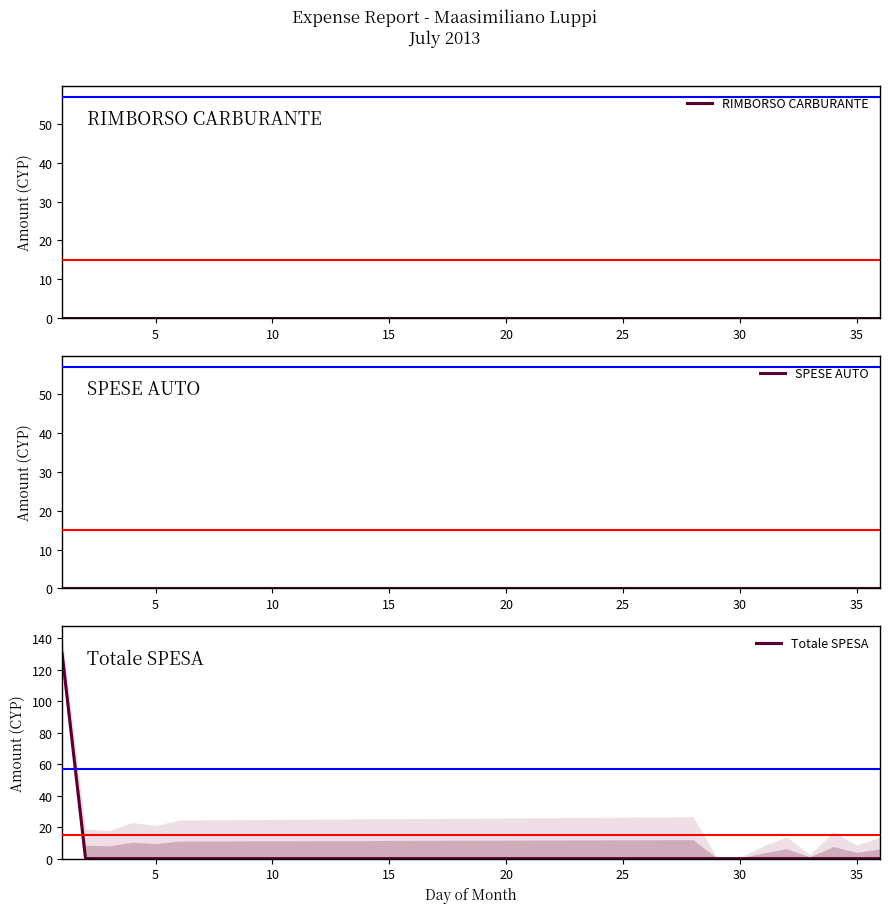

How many values in Totale SPESA are above zero?

1